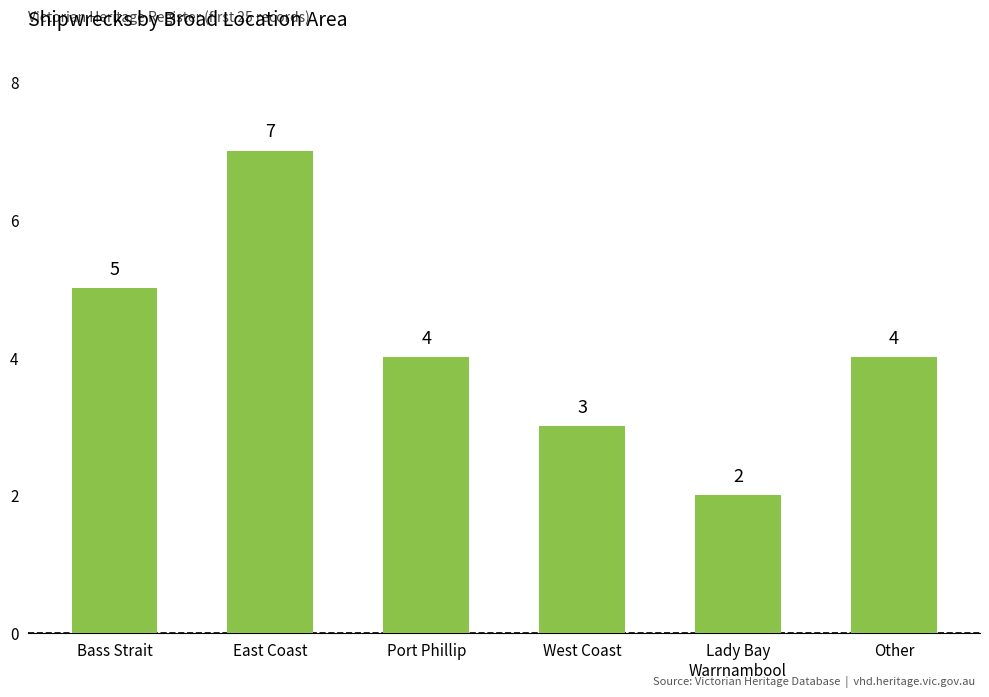

What is the sum of the values at East Coast and Bass Strait?

12